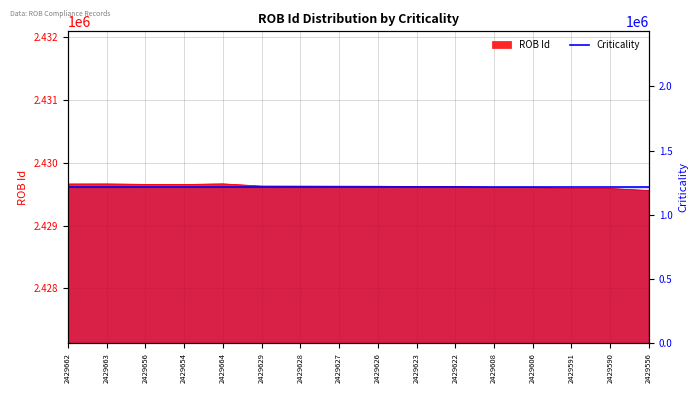

How many interior local valleys (lower than both neighbors) does the data have?

1